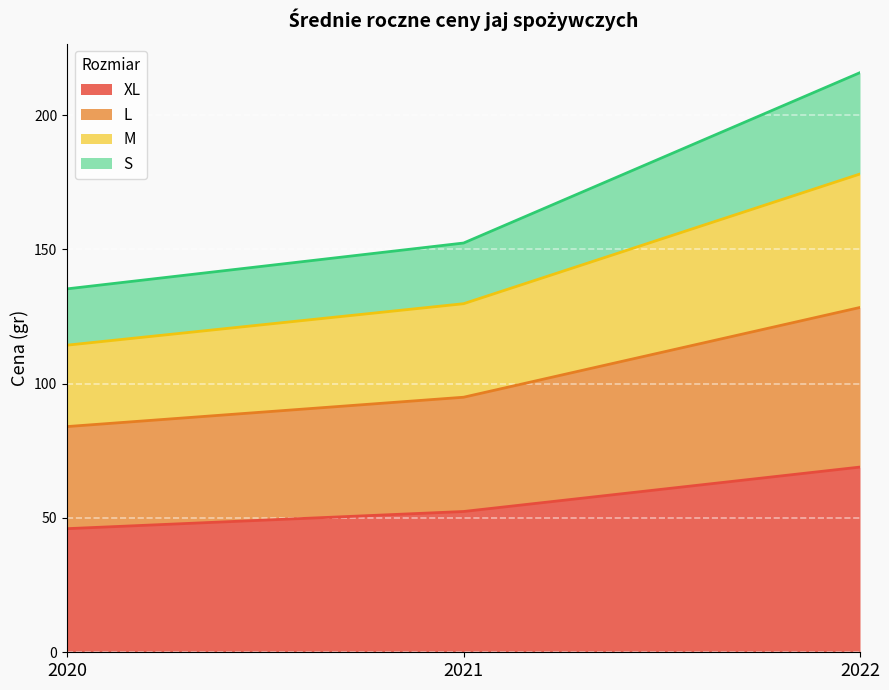

At which category is the sum across all series the highest?

2022